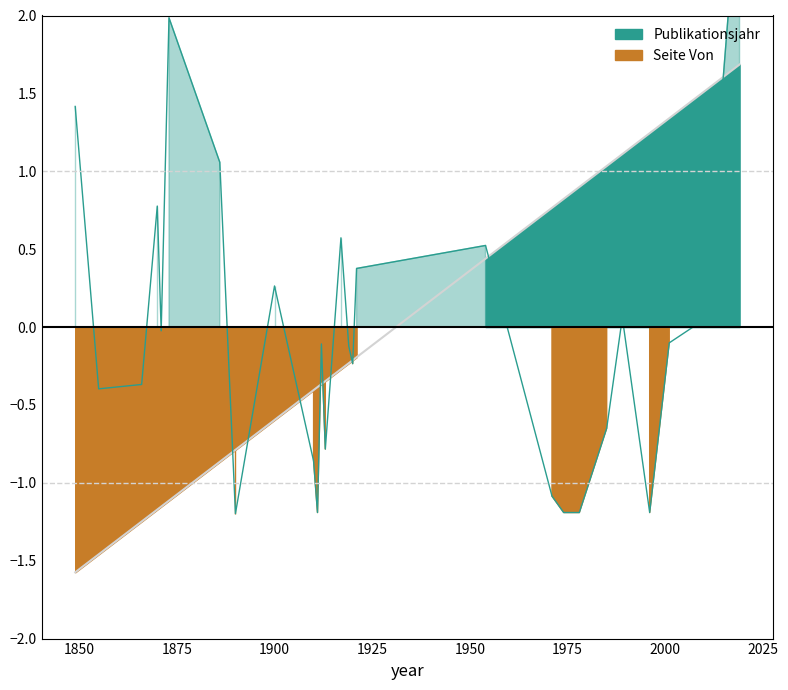

Between 1866 and 1871, which series saw the biggest shift?

Seite Von